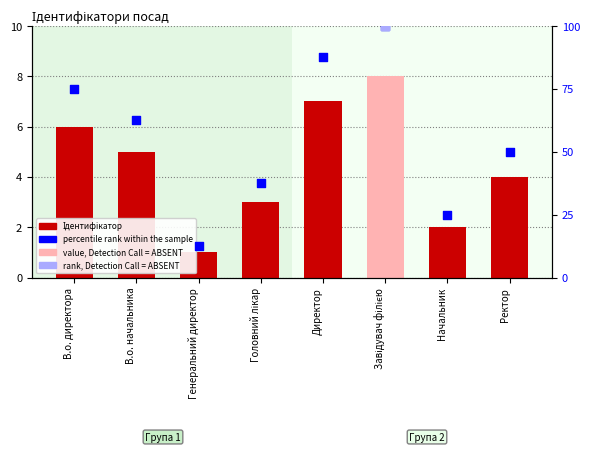

What is the total value across all series at В.о. начальника?

67.5